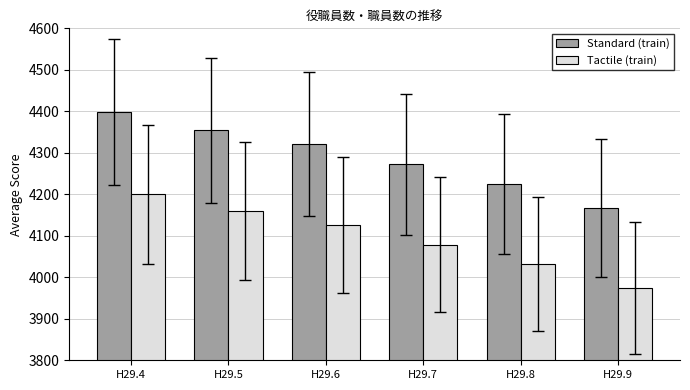

Does the chart contain stacked bars?

No